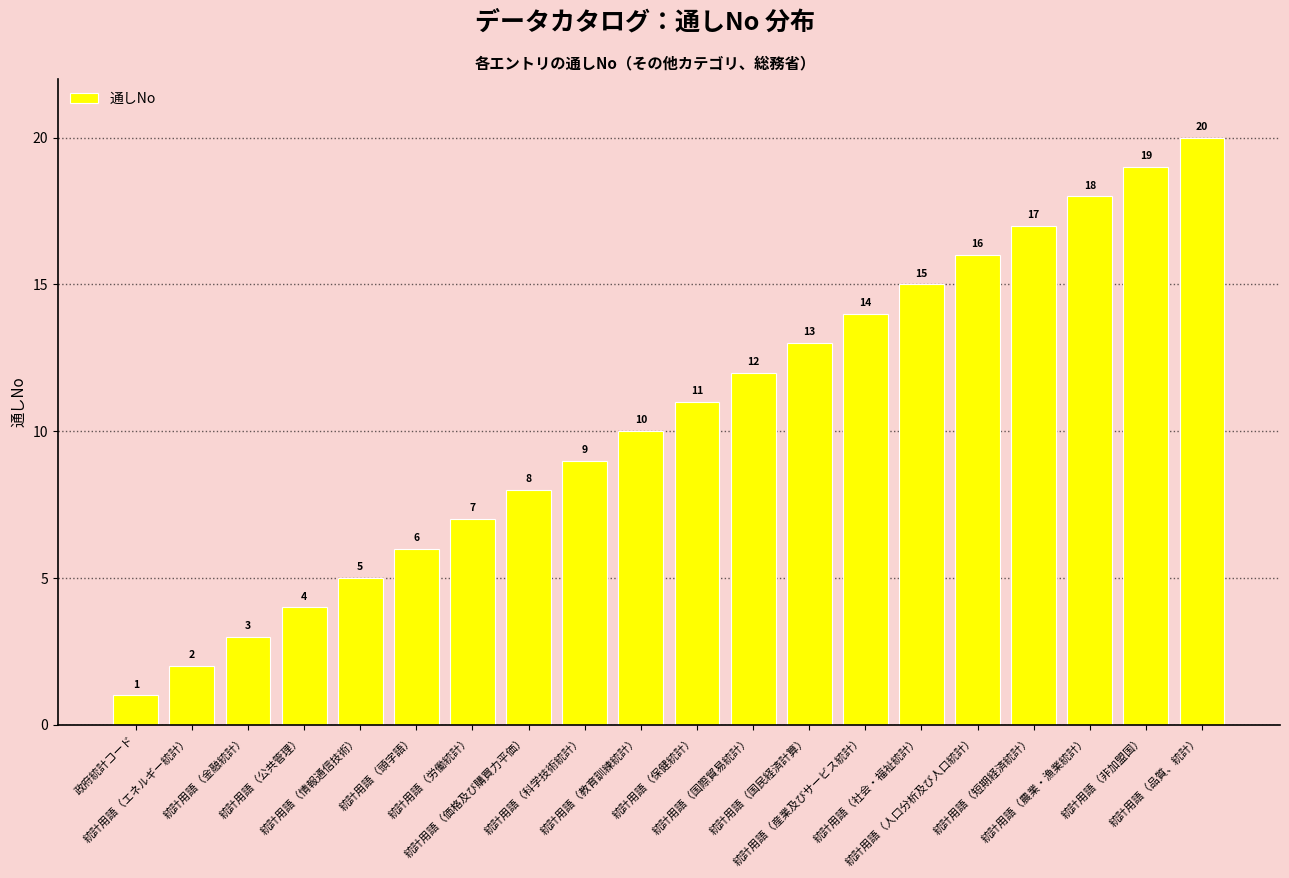

What is the label of the 4th bar from the left?

統計用語（公共管理）